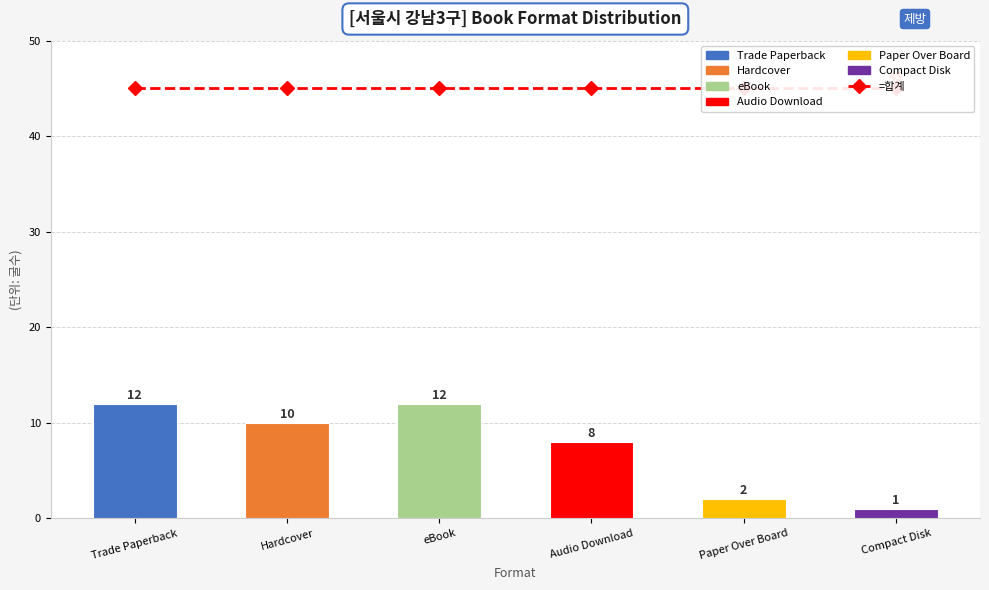

Which category has the lowest value across all series?

Compact Disk